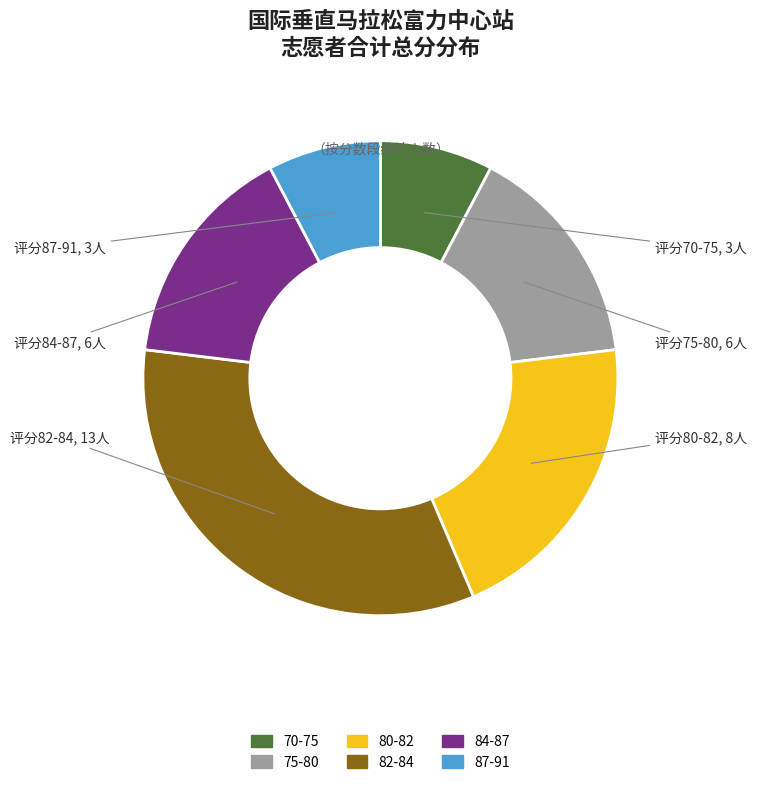

Is there a majority slice in this chart?

No